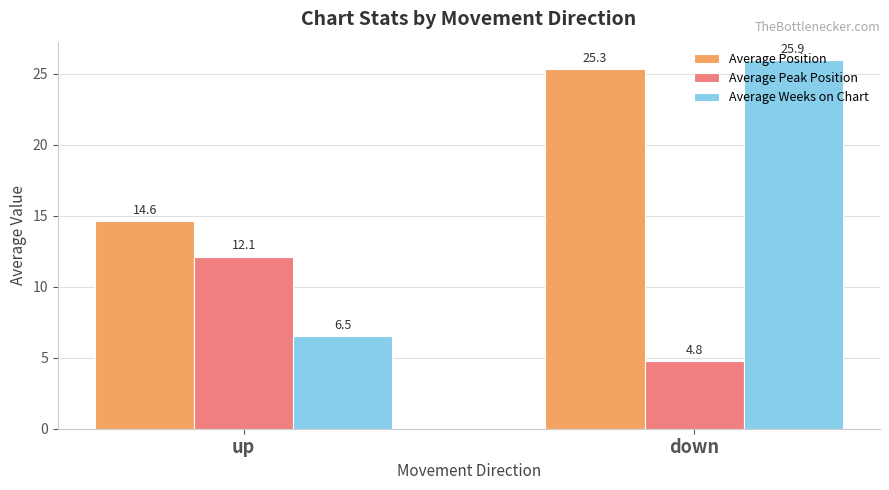

What value does the Average Weeks on Chart series have at up?

6.5